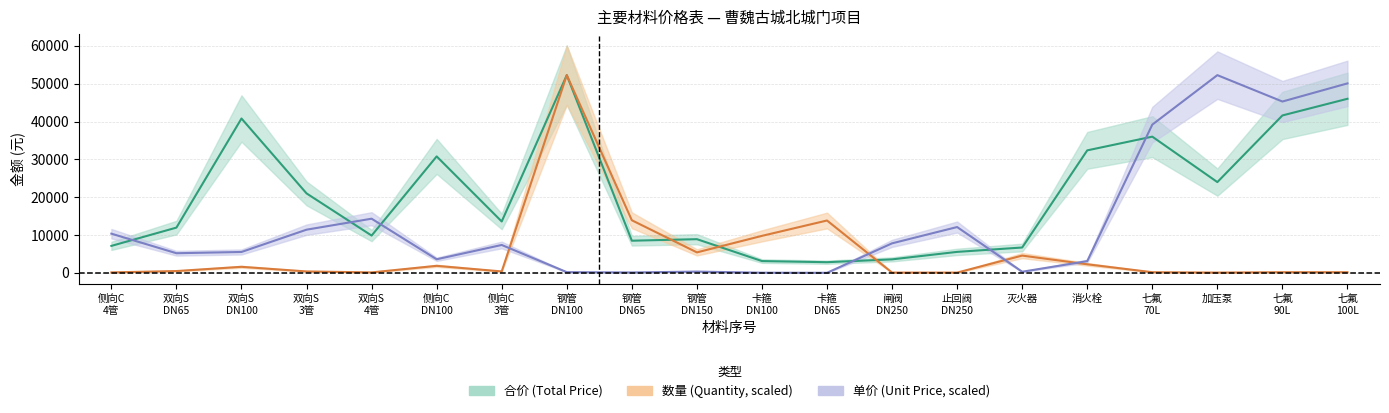

What is the spread (max minus min) of values at 钢管 DN65?

13787.1